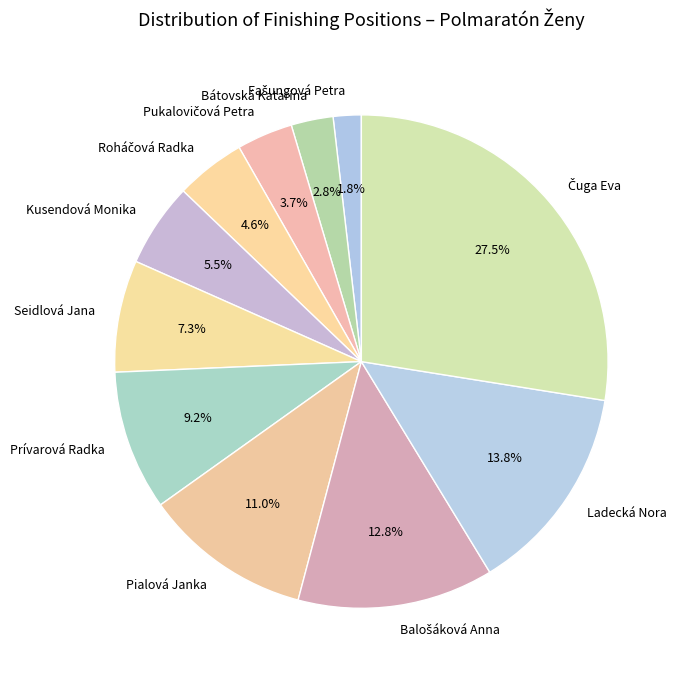

What is the ratio of the value at Seidlová Jana to the value at Kusendová Monika?

1.3